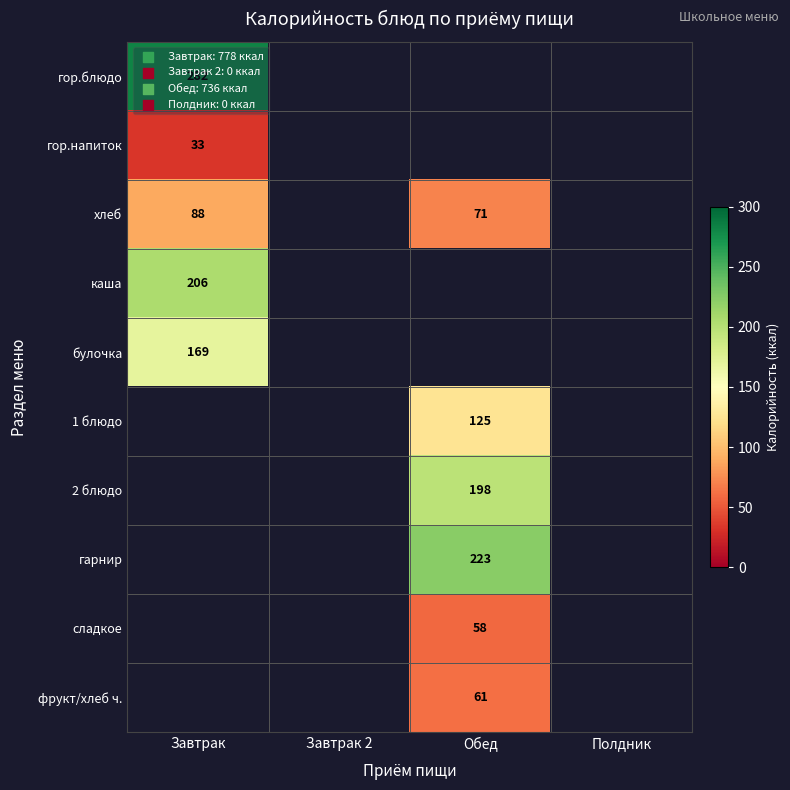

Is it true that булочка equals 71 at Завтрак?

False